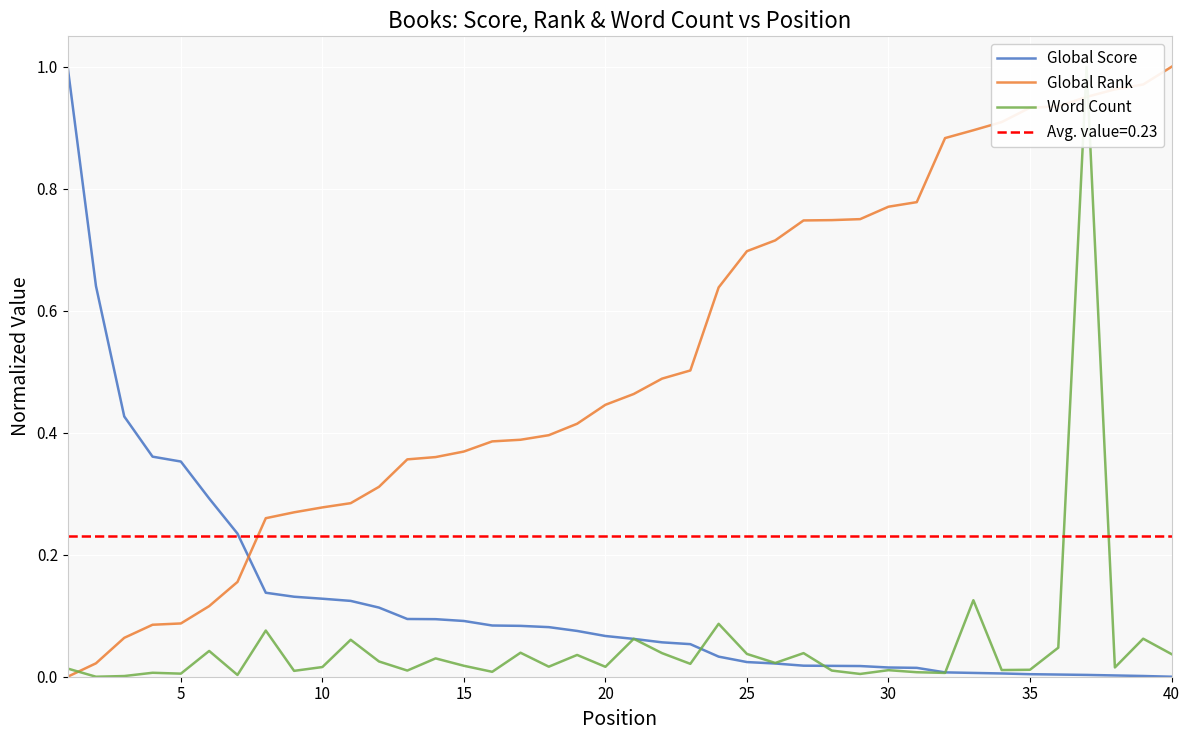

The Global Score series shows 0.0 at 40. True or false?

True